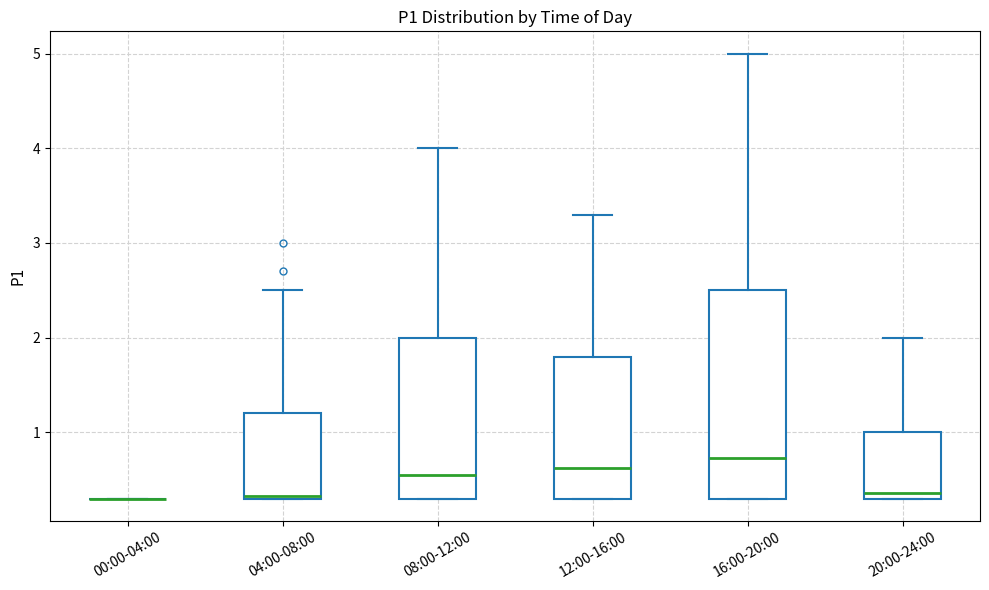

Reading left to right, transcribe this box plot: for each box, give where its median line is, the range the box spans, and where its two whiskers end, as read against the y-axis. The values are not printed on the chart, so give them approximately, as read against the axis.

00:00-04:00: box collapsed to a line at 0.3, whiskers 0.3 to 0.3
04:00-08:00: median 0.3, box 0.3 to 1.2, whiskers 0.3 to 2.5
08:00-12:00: median 0.6, box 0.3 to 2.0, whiskers 0.3 to 4.0
12:00-16:00: median 0.6, box 0.3 to 1.8, whiskers 0.3 to 3.3
16:00-20:00: median 0.7, box 0.3 to 2.5, whiskers 0.3 to 5.0
20:00-24:00: median 0.4, box 0.3 to 1.0, whiskers 0.3 to 2.0